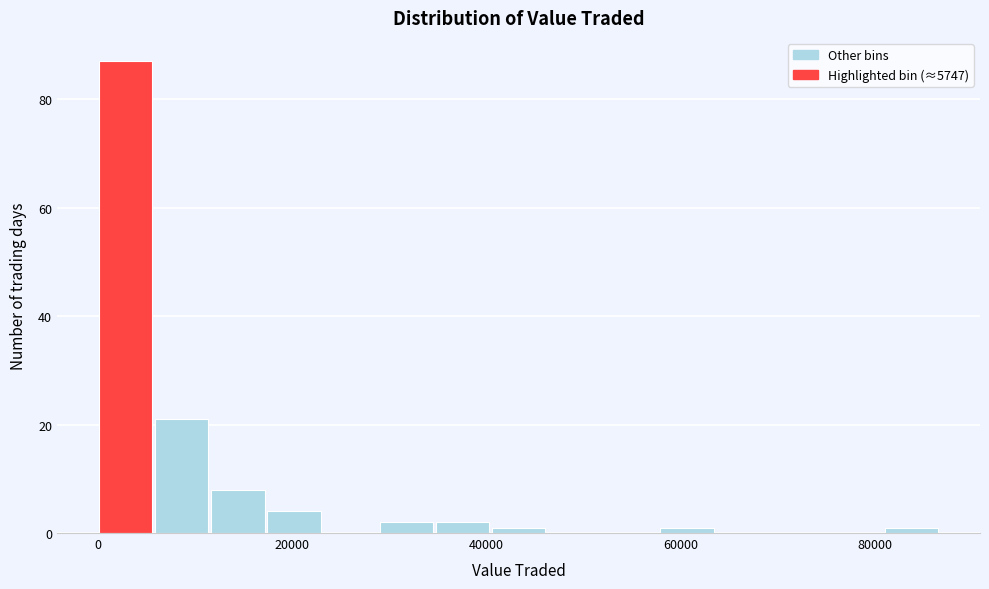

Read against the x-axis, roughly where is the centre of the tallest bar?

2000